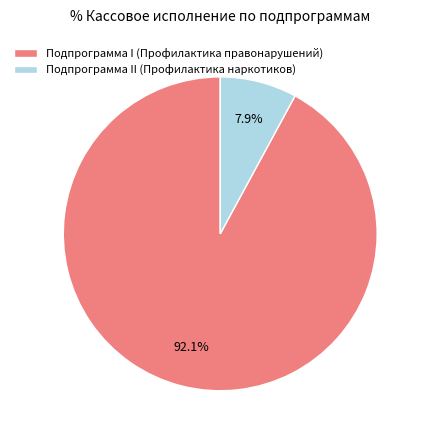

Which has a higher value, Подпрограмма II (Профилактика наркотиков) or Подпрограмма I (Профилактика правонарушений)?

Подпрограмма I (Профилактика правонарушений)